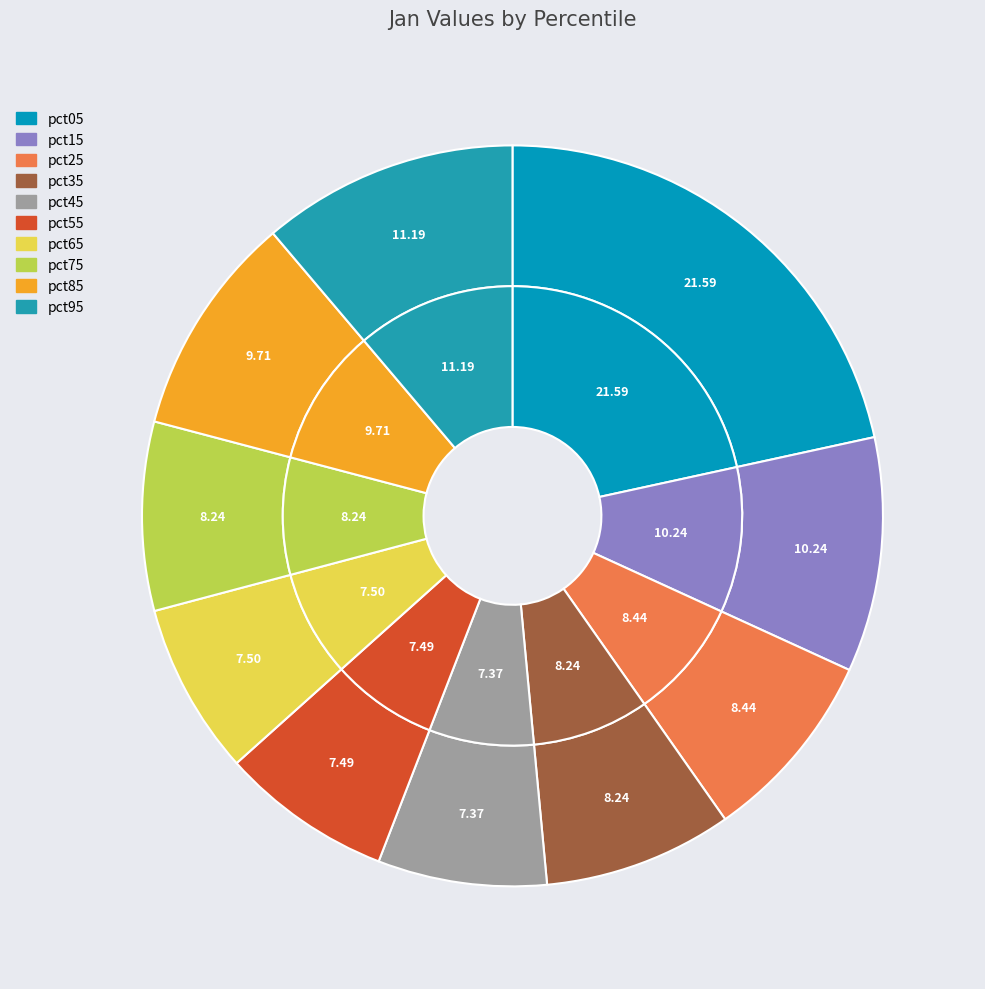

Is pct25 the majority of the pie?

No